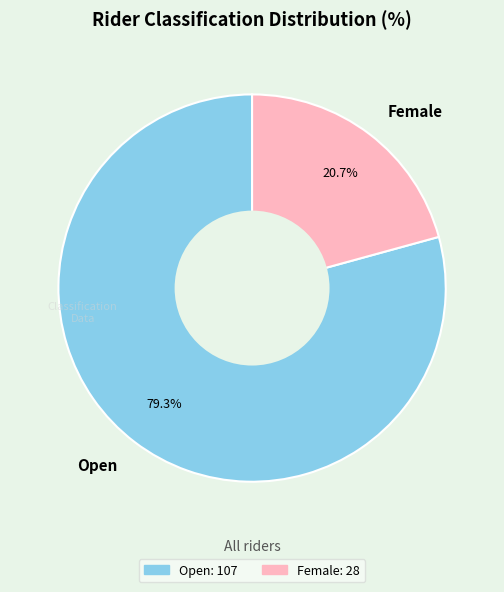

Rank the categories by value from lowest to highest.

Female, Open